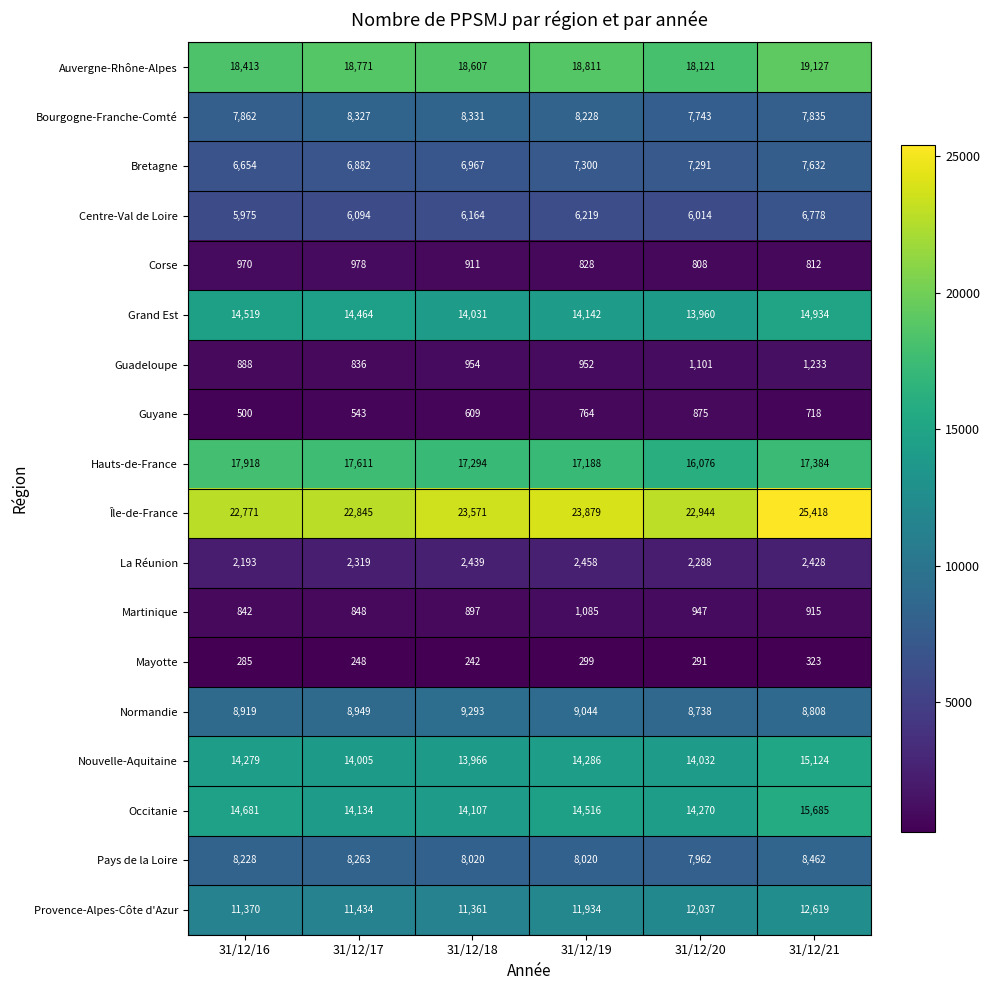

What is the sum of all Normandie values?

53751